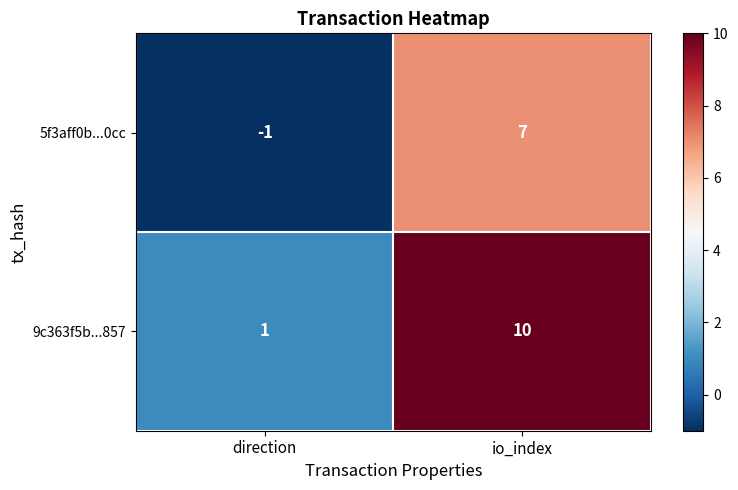

What is the highest value of the 5f3aff0b...0cc series?

7